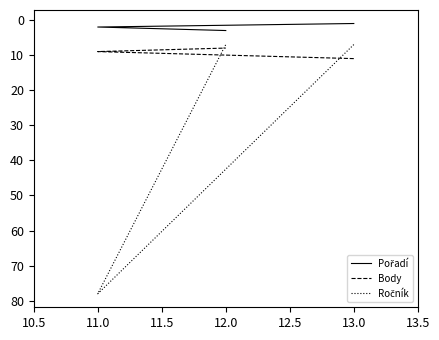

Rank the series by their average value, from lowest to highest.

Pořadí, Body, Ročník